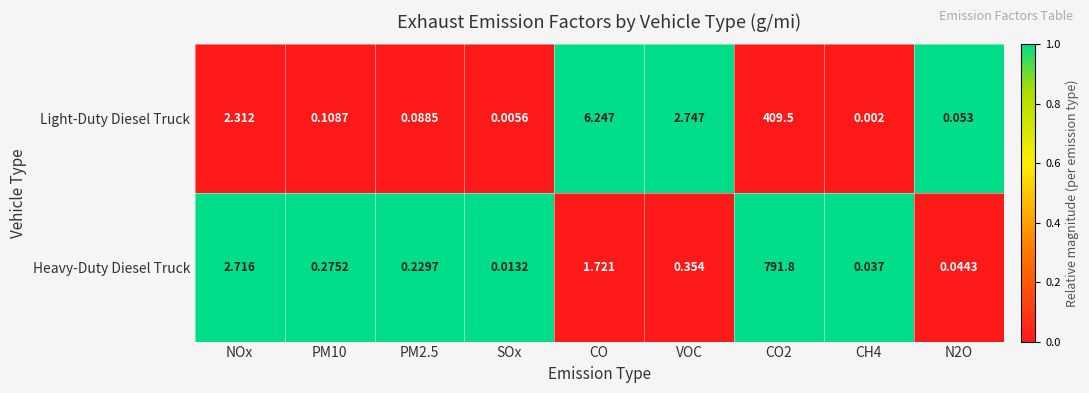

Between SOx and CH4, which series saw the biggest shift?

Heavy-Duty Diesel Truck